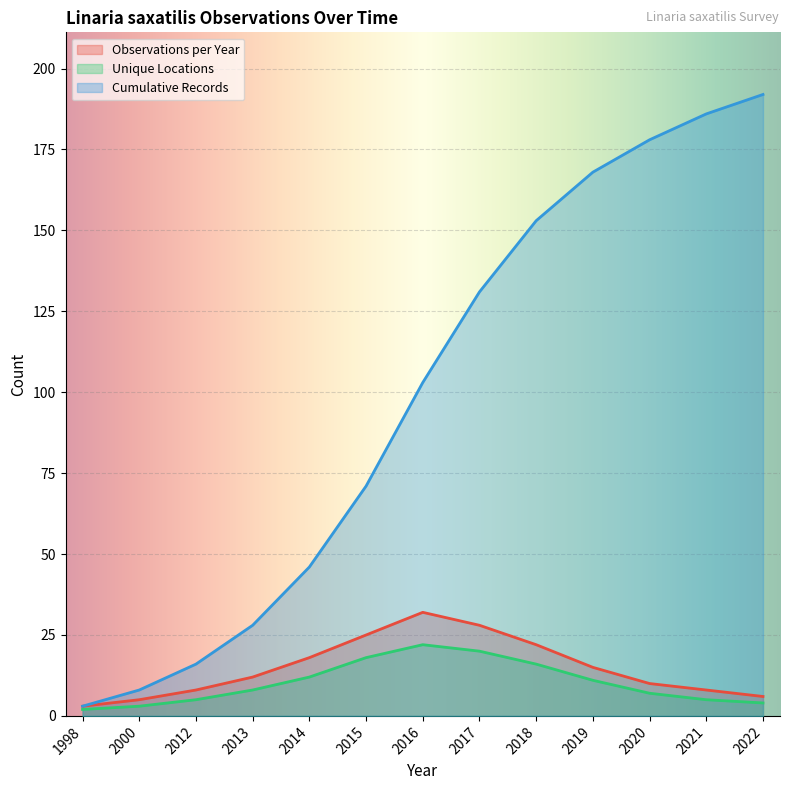

What is the total value across all series at 2013?

48